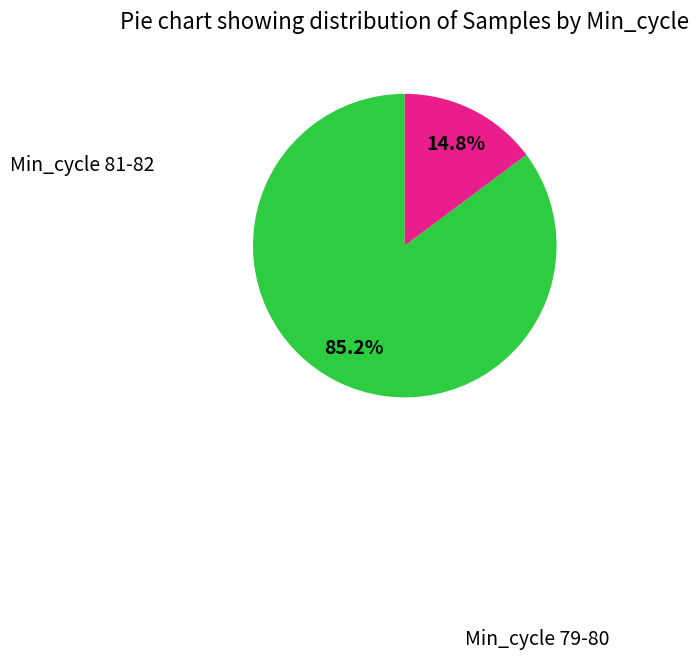

Count the number of slices in the pie.

2